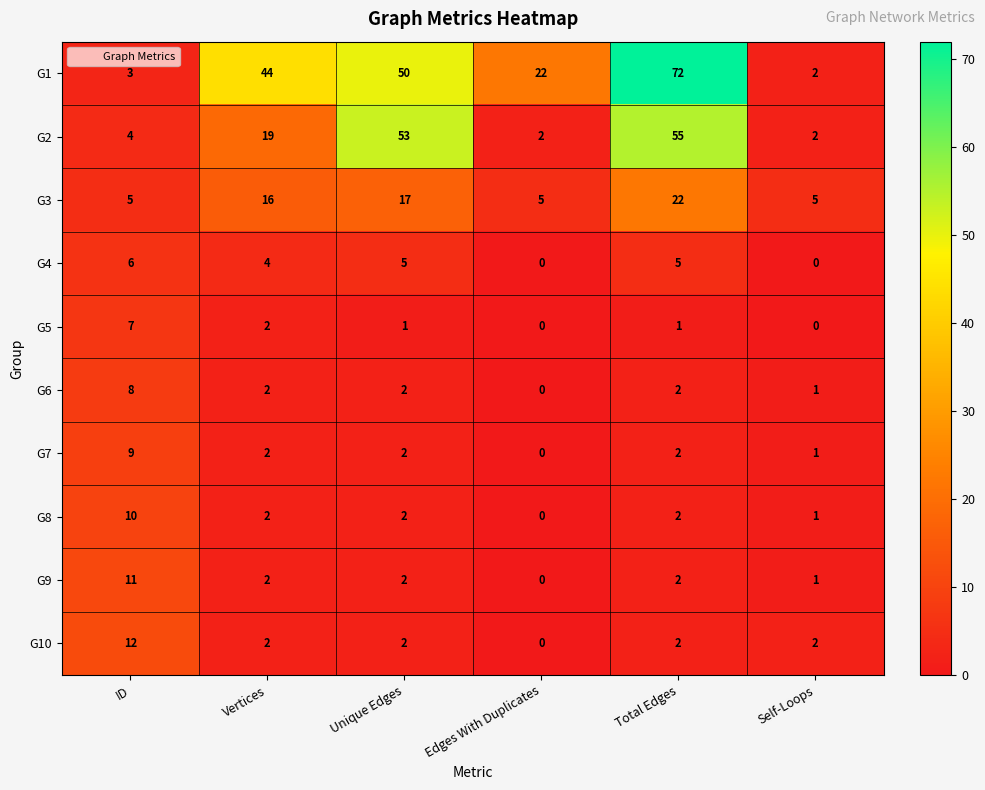

Count the number of data series in this chart.

10